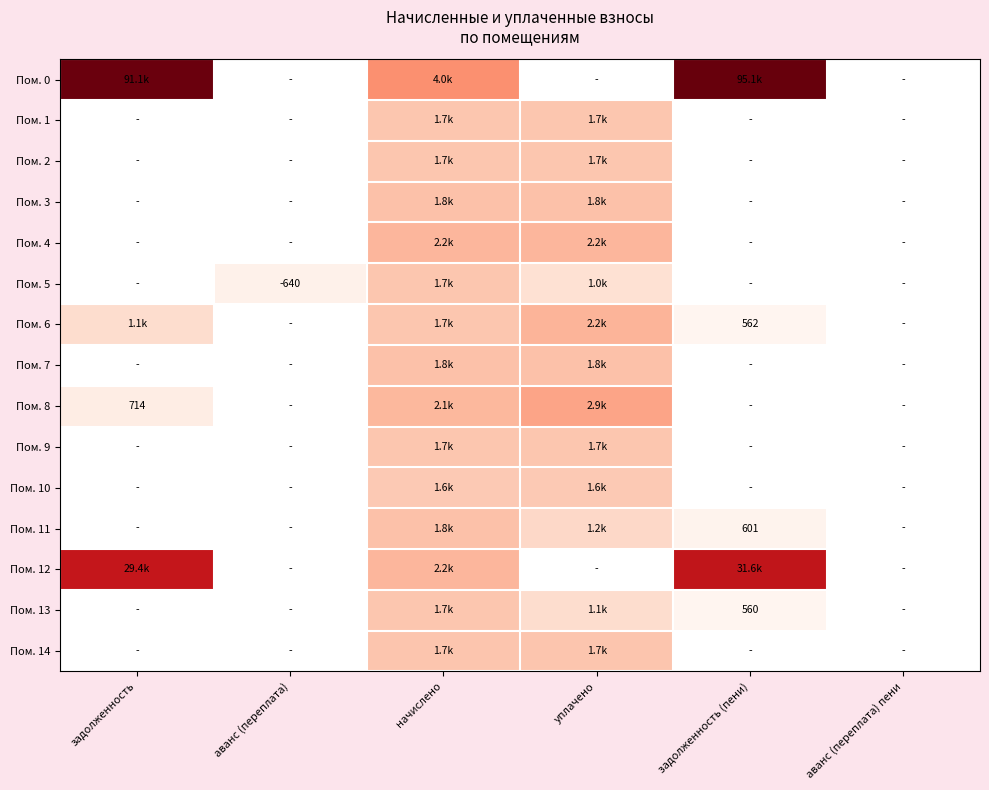

Which category has the highest value across all series?

задолженность (пени)